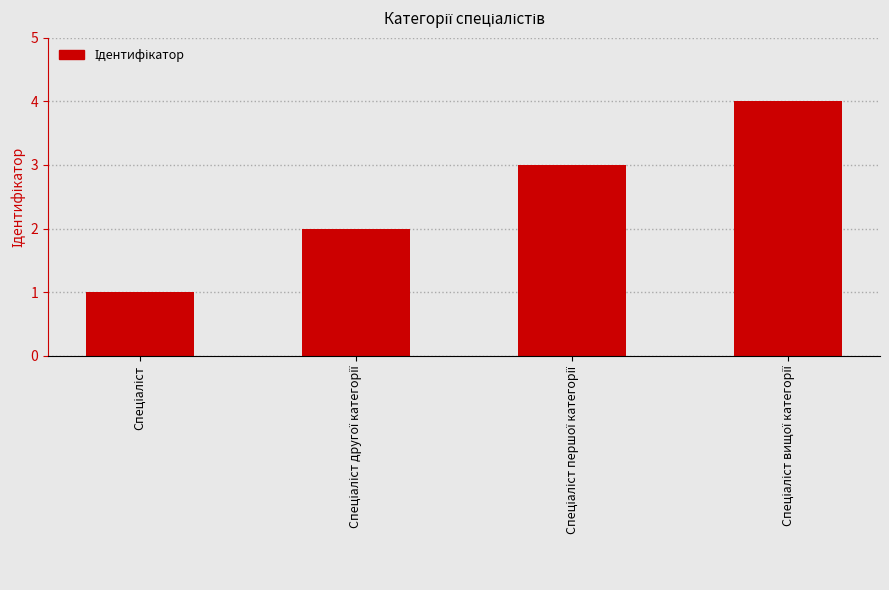

What is the greatest value displayed?

4